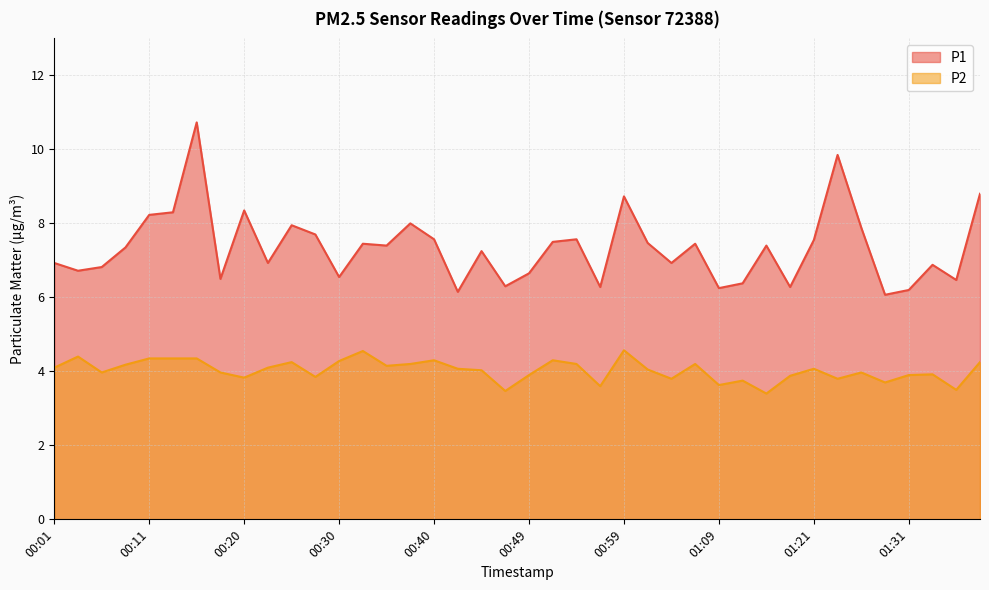

How many data points in P2 are above 4?

22